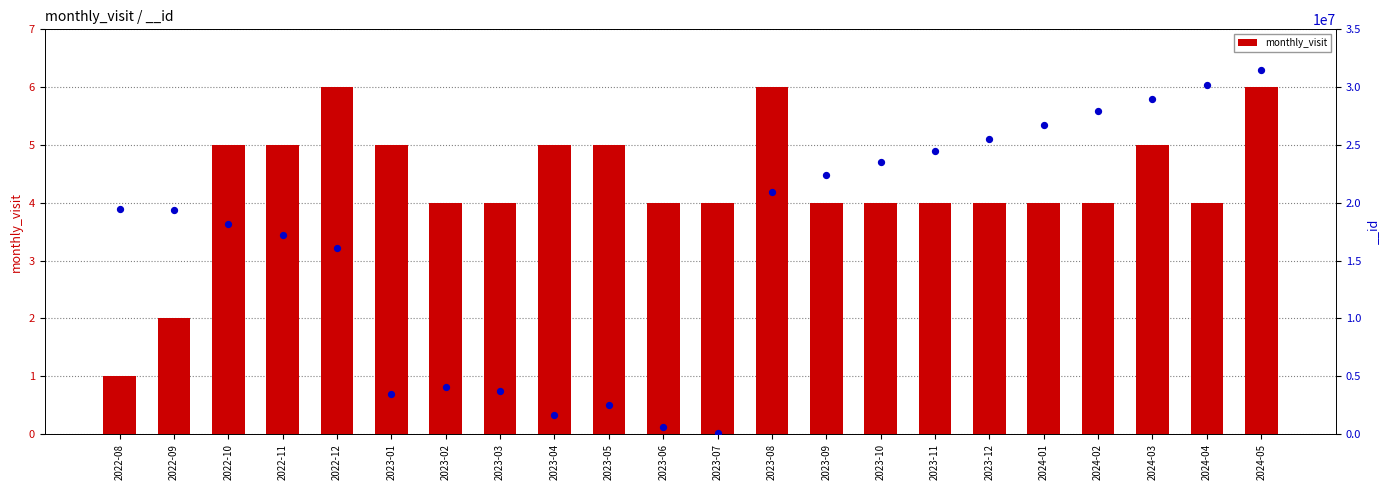

What is the change in value from 2023-01 to 2023-12?

-1